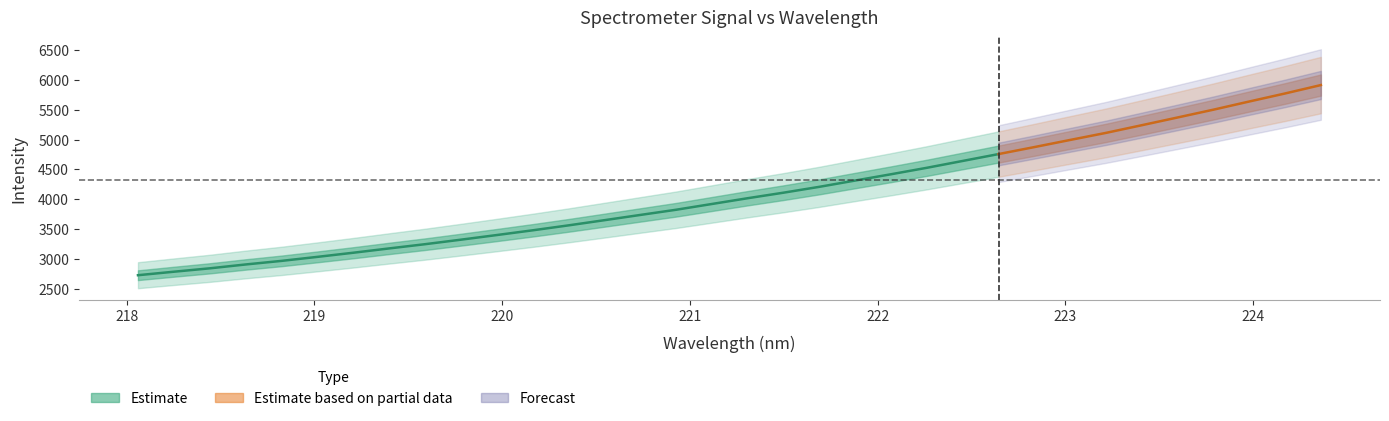

The value of y at 10 is 3398.5. True or false?

True